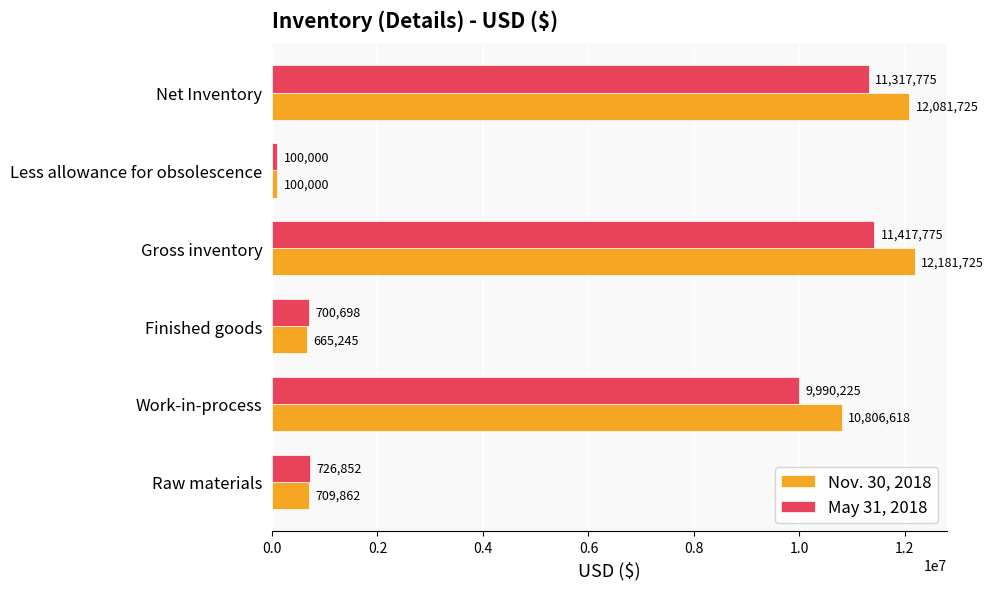

Is the value of May 31, 2018 at Less allowance for obsolescence greater than the value of Nov. 30, 2018 at Finished goods?

No